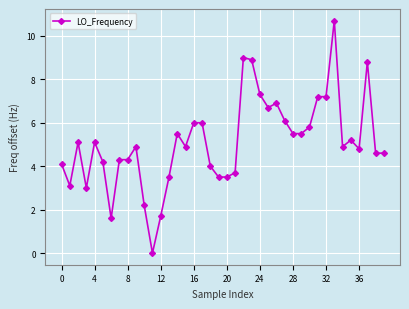

Does the chart display data point markers on the line(s)?

Yes